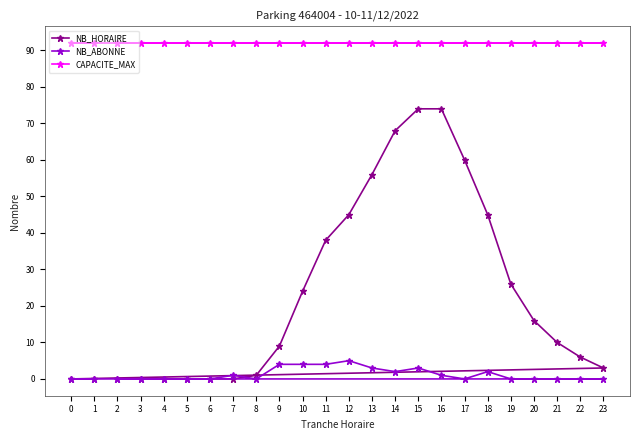

True or false: CAPACITE_MAX has more than 1 points higher than both neighbors.

False